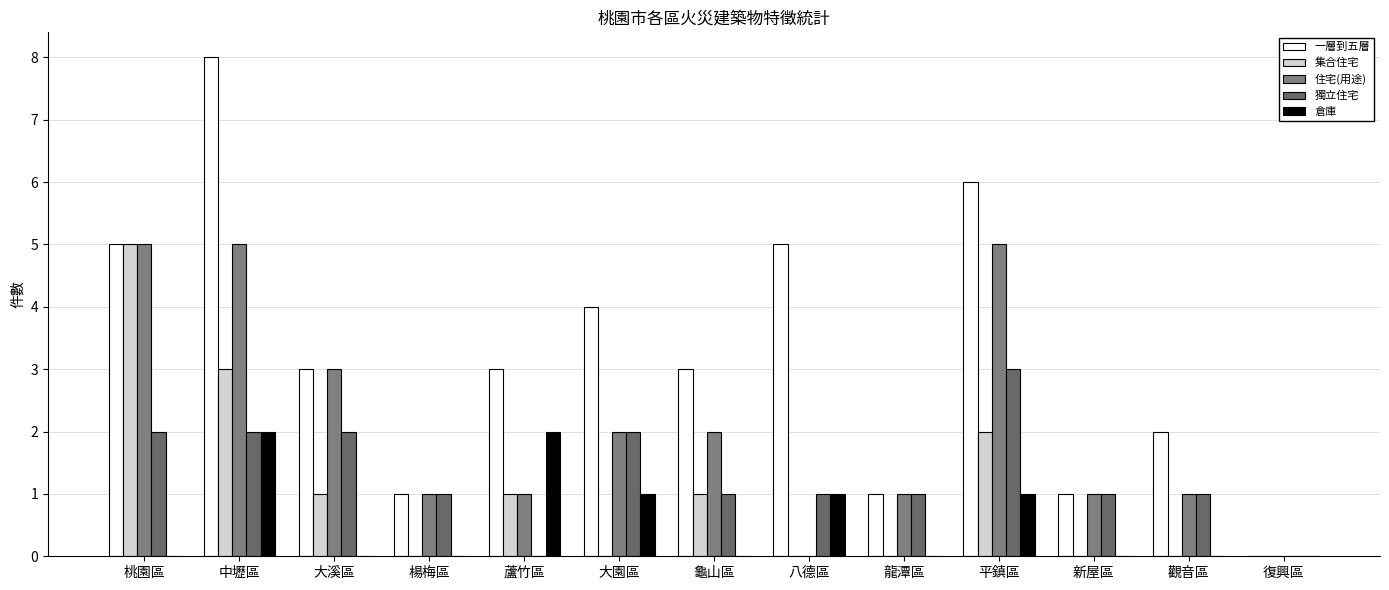

Does the chart contain stacked bars?

No